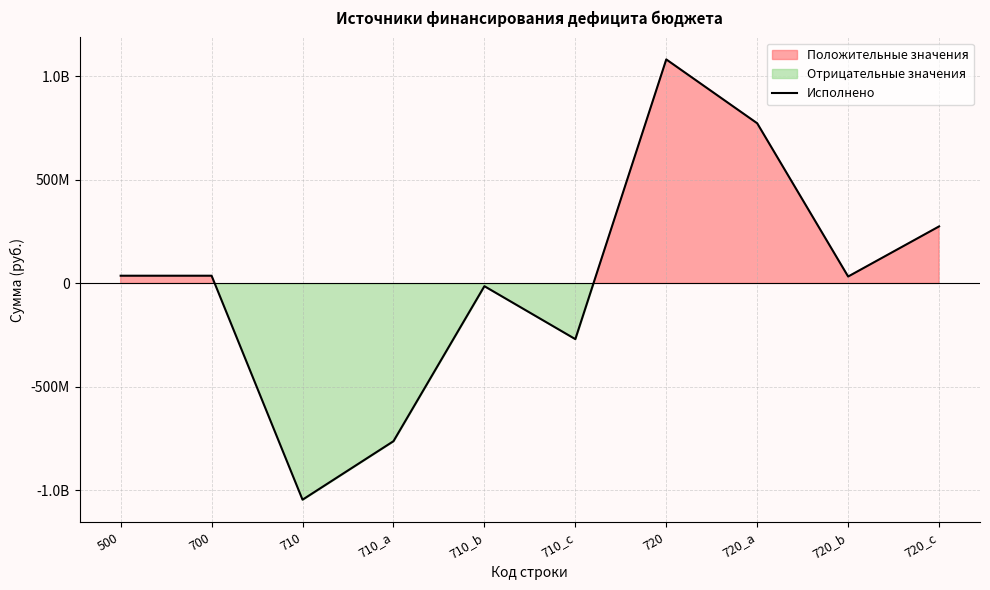

Reading right to left, transcribe all the data shown in this chart.

275192688.6	33209719.2	773192775.7	1081595183.5	-269084910.9	-13414615.7	-761978511.8	-1044478038.4	37117145.1	37117145.1